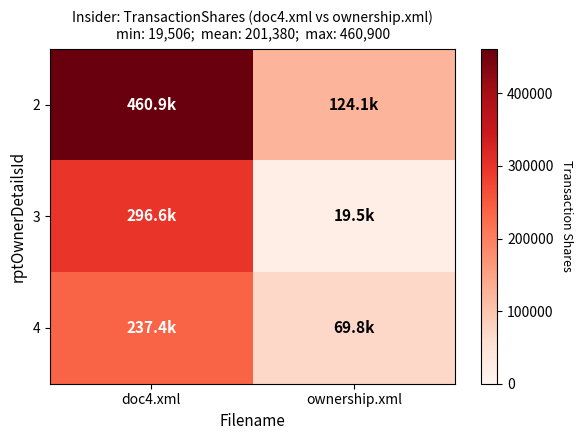

At how many categories does at least one series exceed 405022?

1